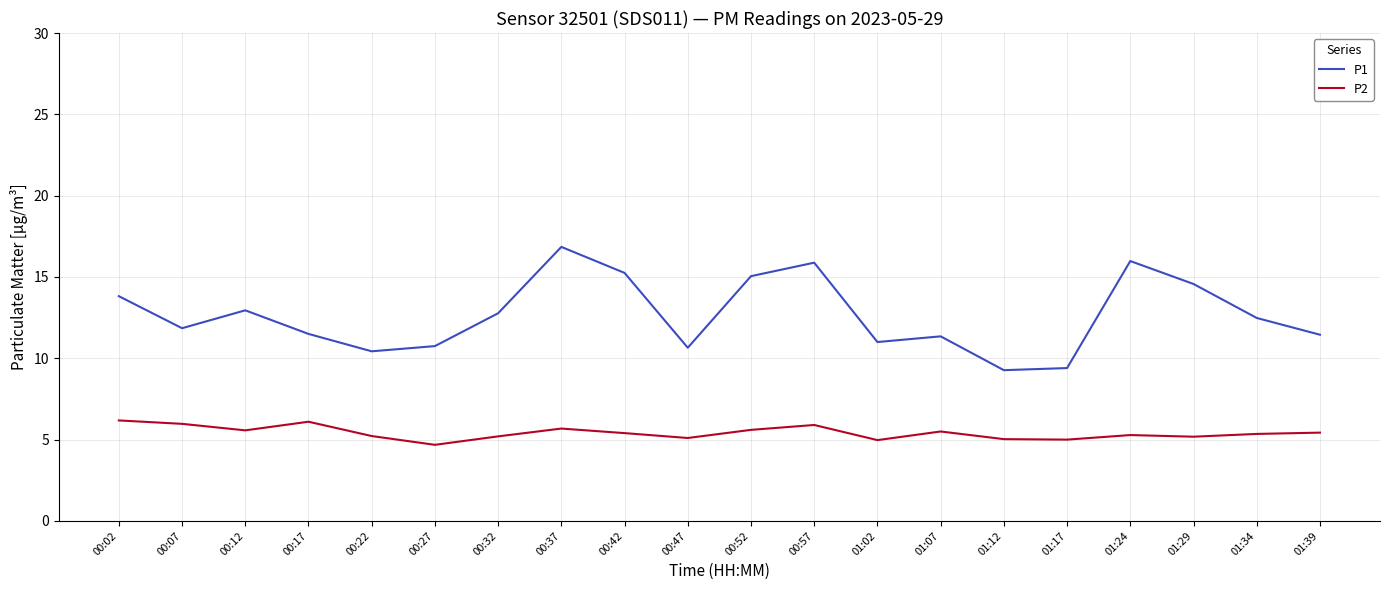

What are all the series names shown in the legend?

P1, P2